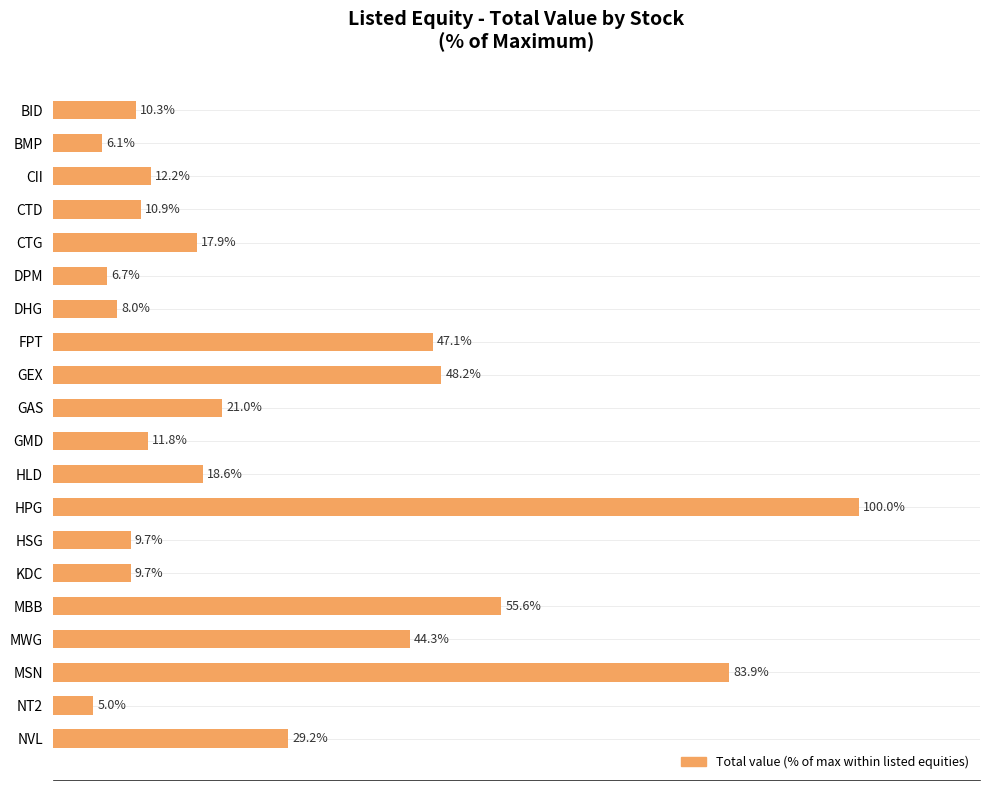

Which has a higher value, MWG or DPM?

MWG